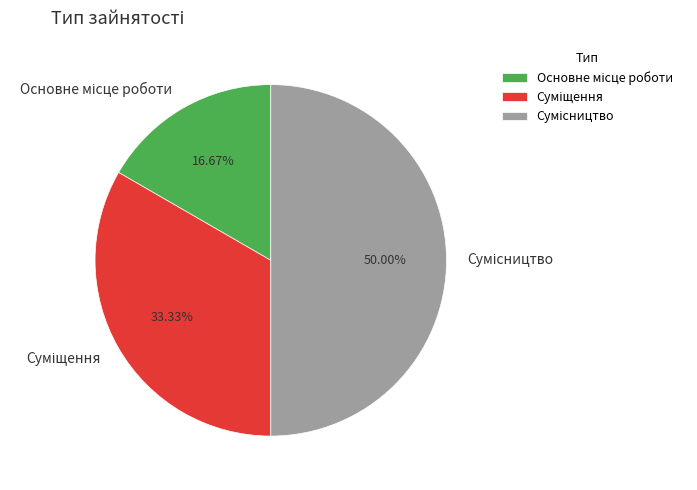

How many slices are in this pie chart?

3